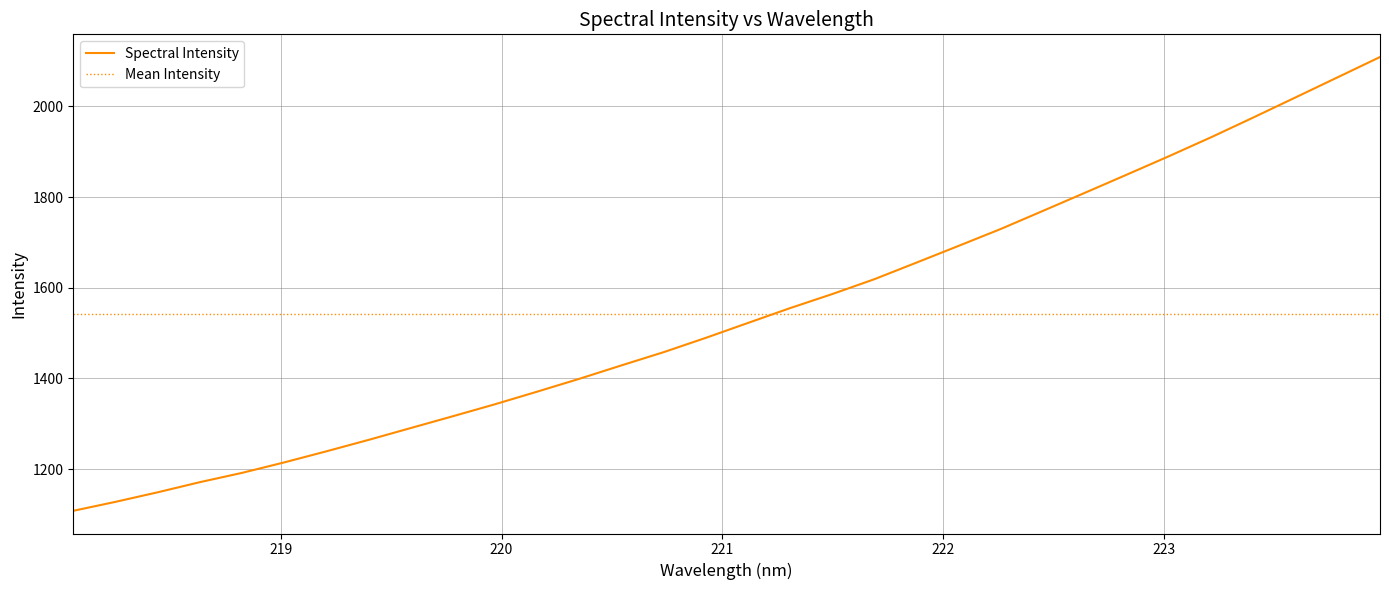

True or false: there are more than 2 points higher than both neighbors.

False